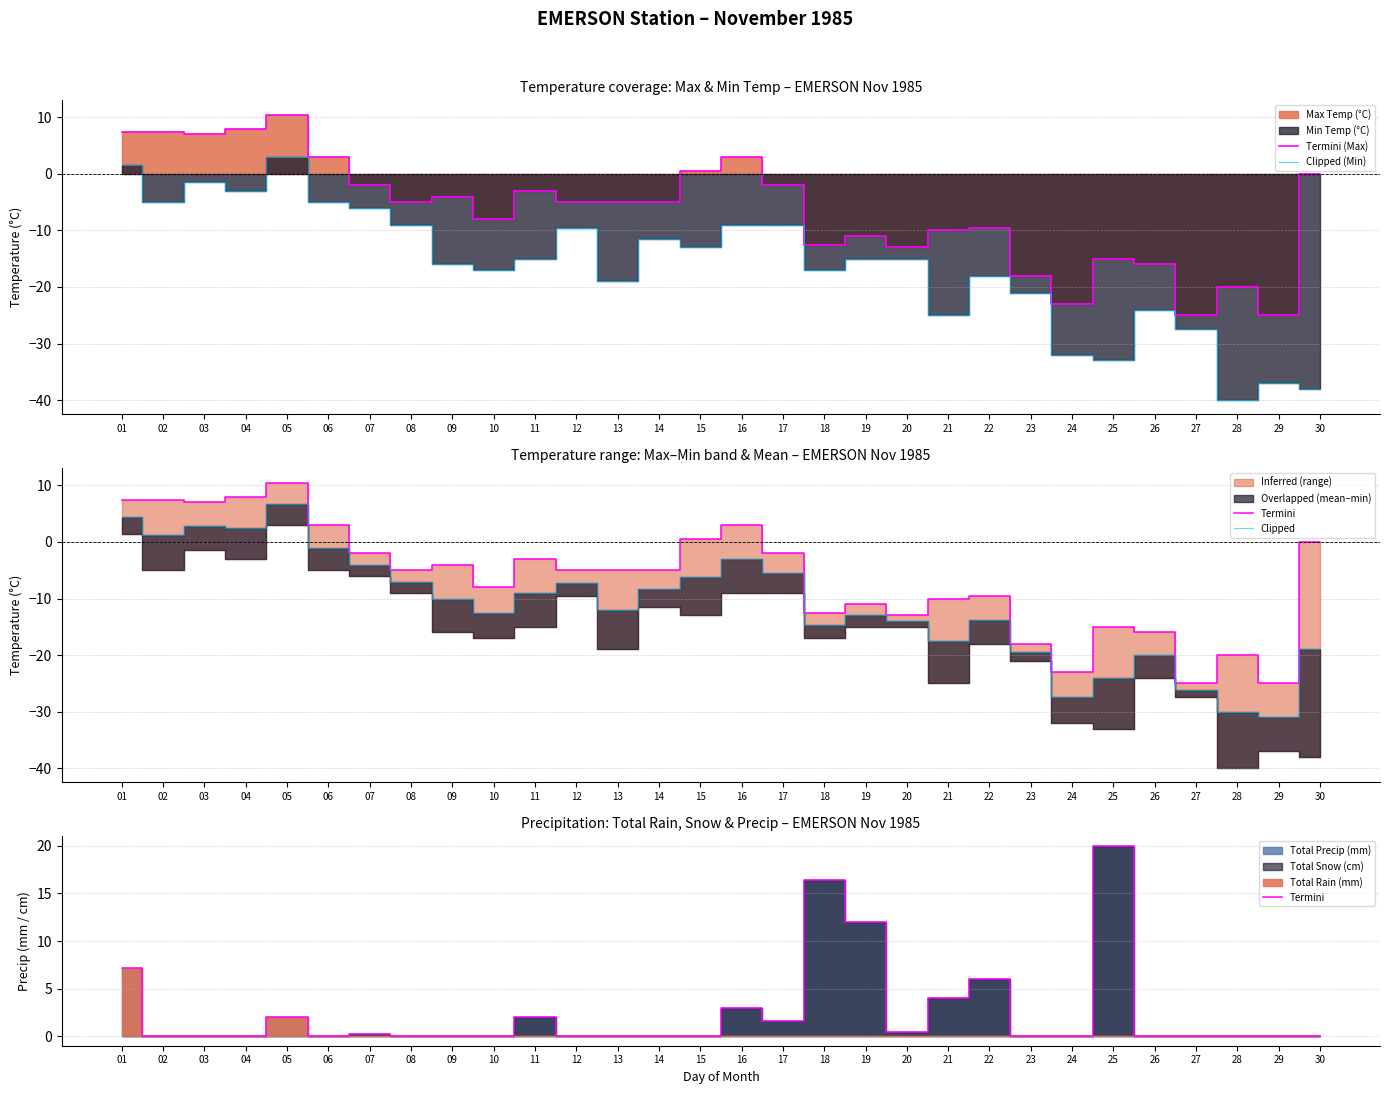

Reading right to left, list all the values displayed in this chart.

Termini (Max): 0.0	-25.0	-20.0	-25.0	-16.0	-15.0	-23.0	-18.0	-9.5	-10.0	-13.0	-11.0	-12.5	-2.0	3.0	0.5	-5.0	-5.0	-5.0	-3.0	-8.0	-4.0	-5.0	-2.0	3.0	10.5	8.0	7.0	7.5	7.5
Clipped (Min): -38.0	-37.0	-40.0	-27.5	-24.0	-33.0	-32.0	-21.0	-18.0	-25.0	-15.0	-15.0	-17.0	-9.0	-9.0	-13.0	-11.5	-19.0	-9.5	-15.0	-17.0	-16.0	-9.0	-6.0	-5.0	3.0	-3.0	-1.5	-5.0	1.5
Termini: 0.0	0.0	0.0	0.0	0.0	20.0	0.0	0.0	6.0	4.0	0.4	12.0	16.4	1.6	3.0	0.0	0.0	0.0	0.0	2.0	0.0	0.0	0.0	0.2	0.0	2.0	0.0	0.0	0.0	7.2
Clipped: -19.0	-31.0	-30.0	-26.2	-20.0	-24.0	-27.5	-19.5	-13.8	-17.5	-14.0	-13.0	-14.8	-5.5	-3.0	-6.2	-8.2	-12.0	-7.2	-9.0	-12.5	-10.0	-7.0	-4.0	-1.0	6.8	2.5	2.8	1.2	4.5